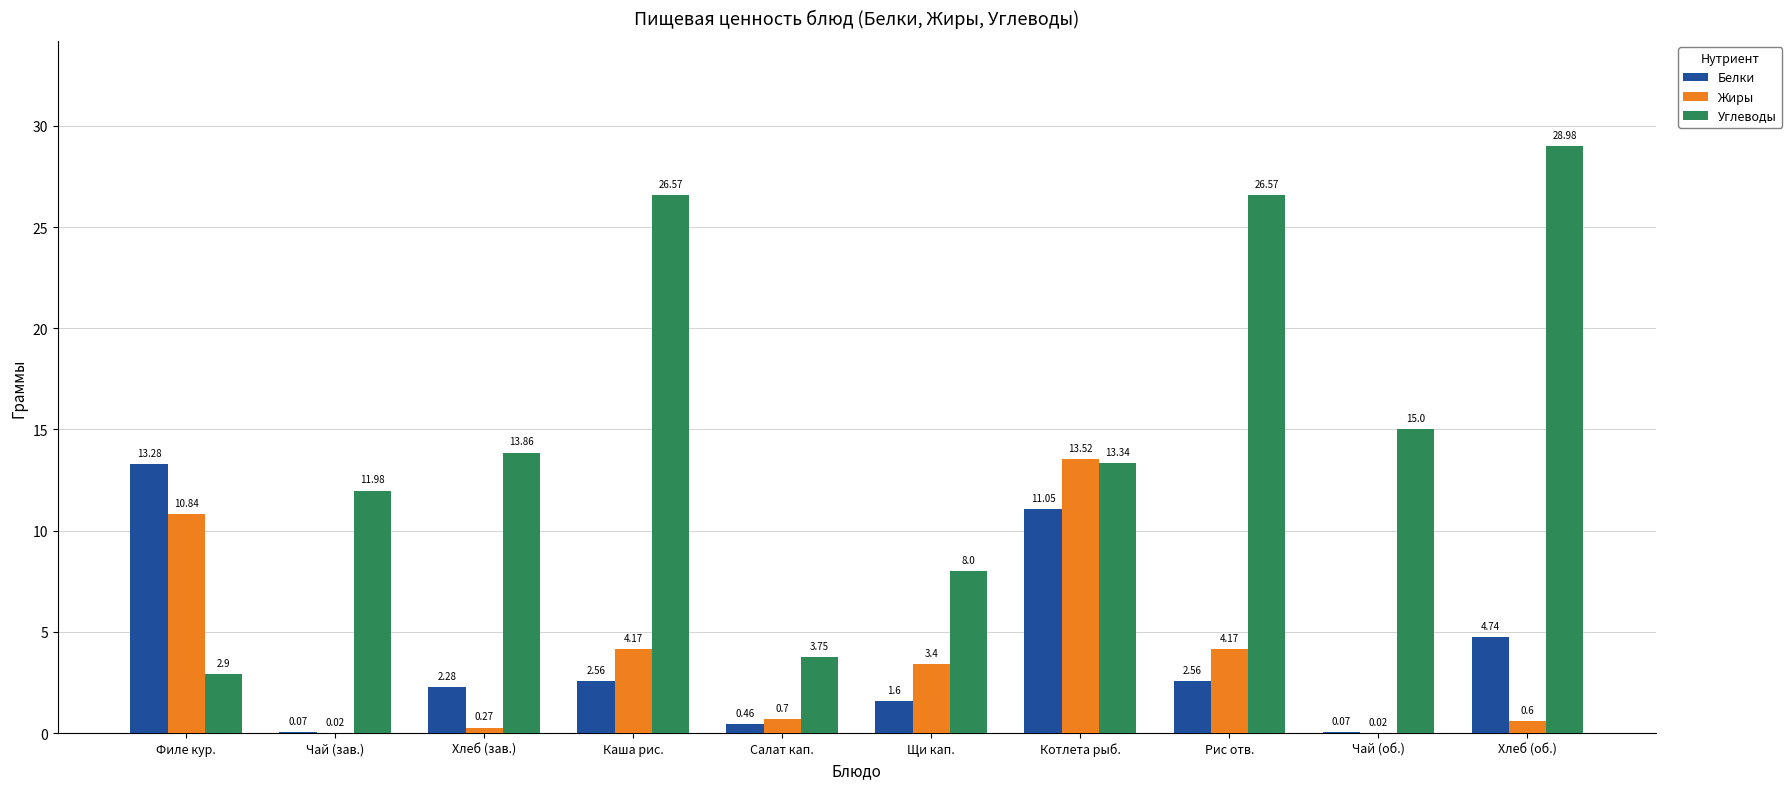

What is the difference between the Белки values at Каша рис. and Салат кап.?

2.1